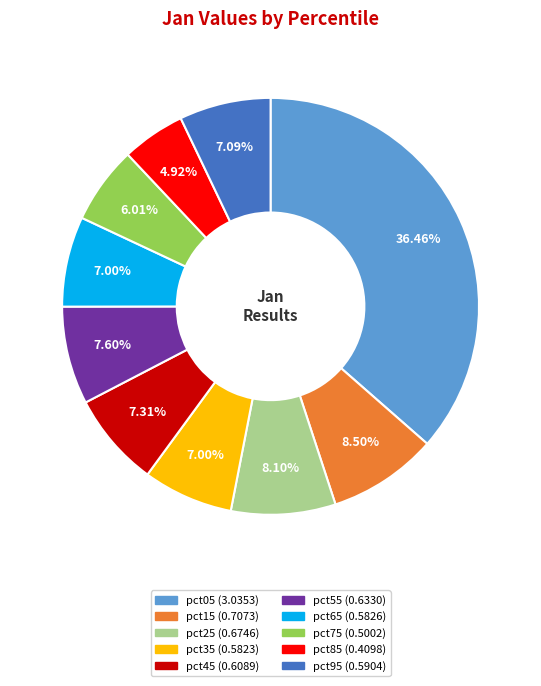

How many segments does this pie chart have?

10